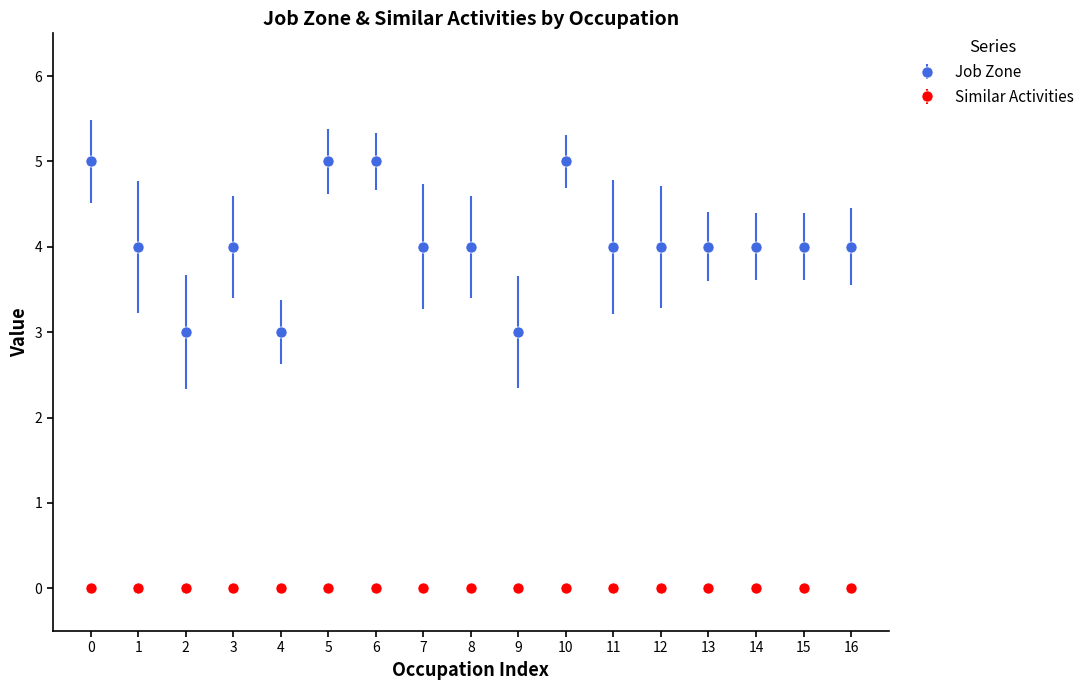

Which series has the largest range (max minus min)?

Job Zone